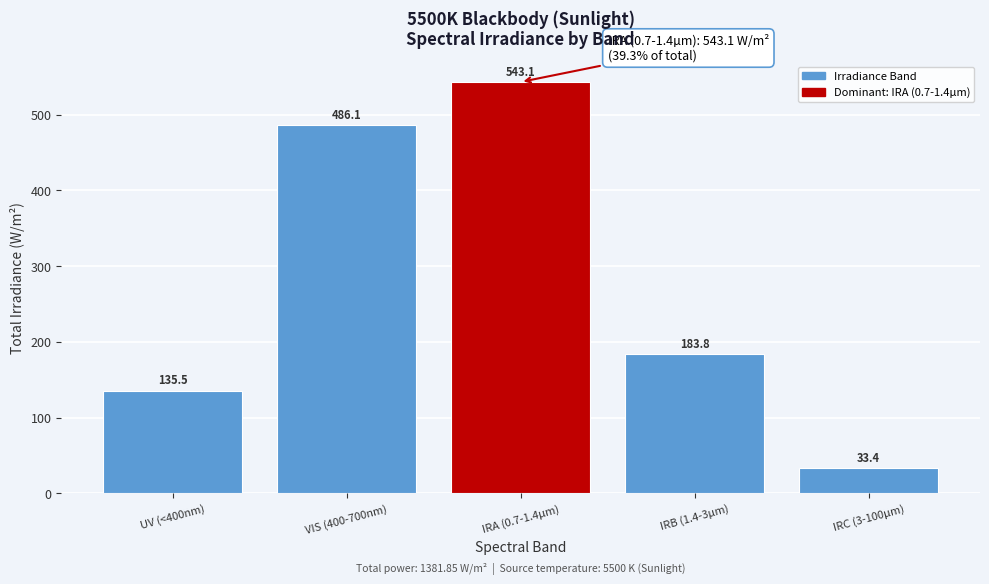

Reading left to right, list all the values displayed in this chart.

135.5	486.1	543.1	183.8	33.4